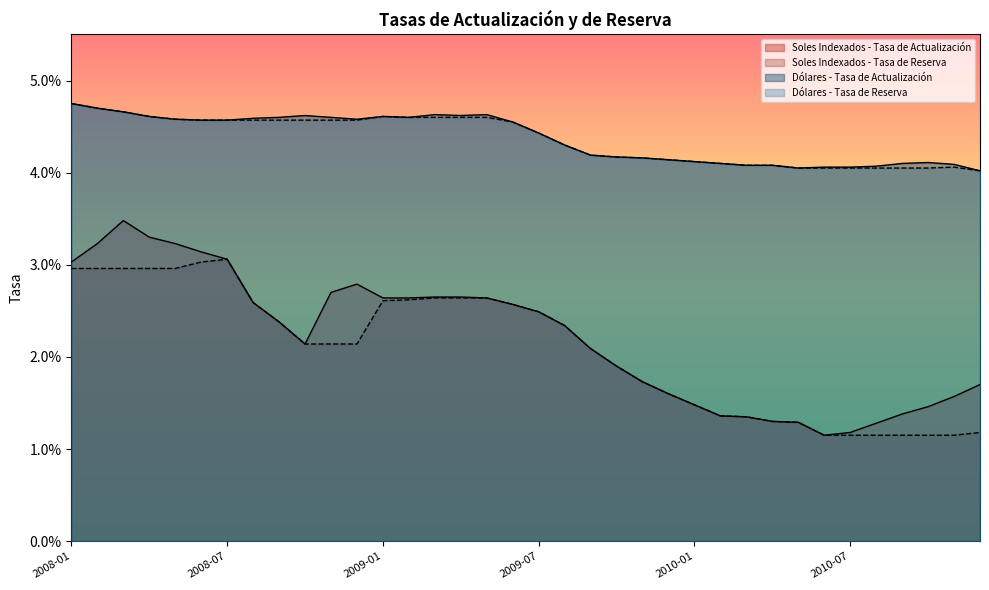

What is the label of the 8th point from the left?

2008-08